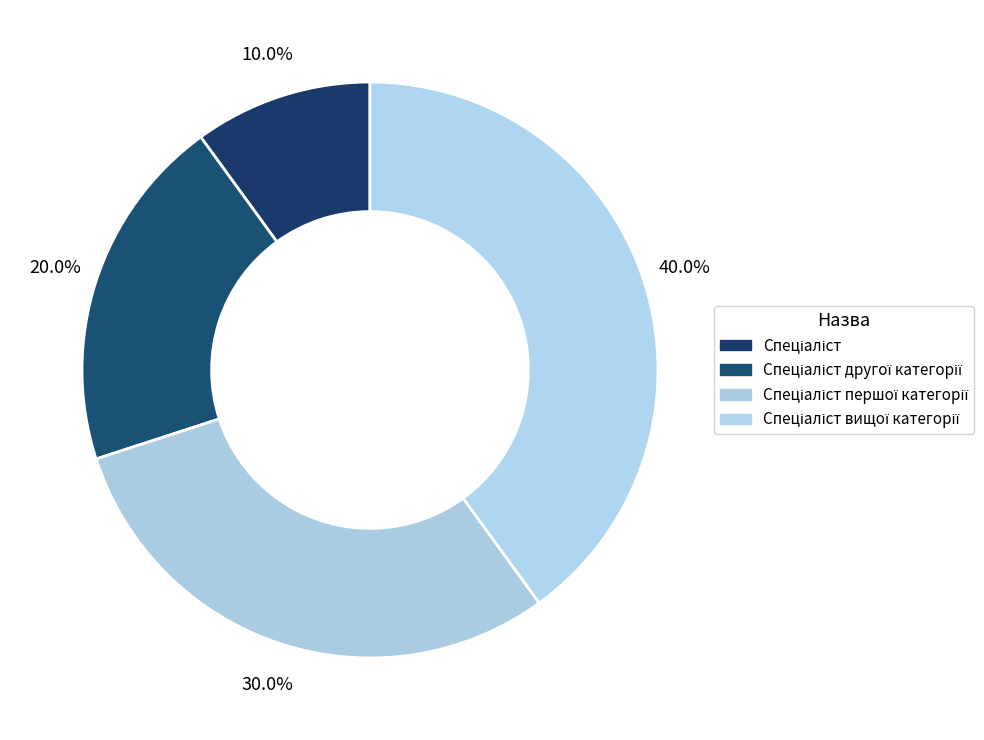

How much of the chart is everything except Спеціаліст вищої категорії?

60.0%